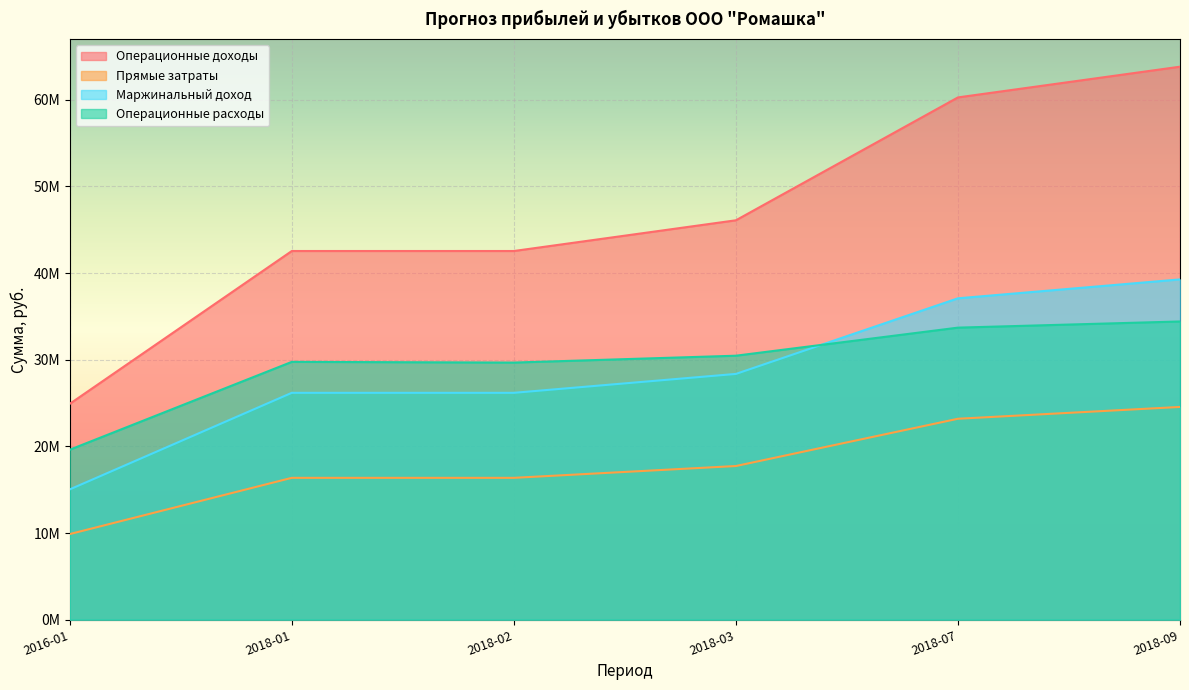

True or false: Маржинальный доход has a value of 26095320.4 at 2018-09.

False